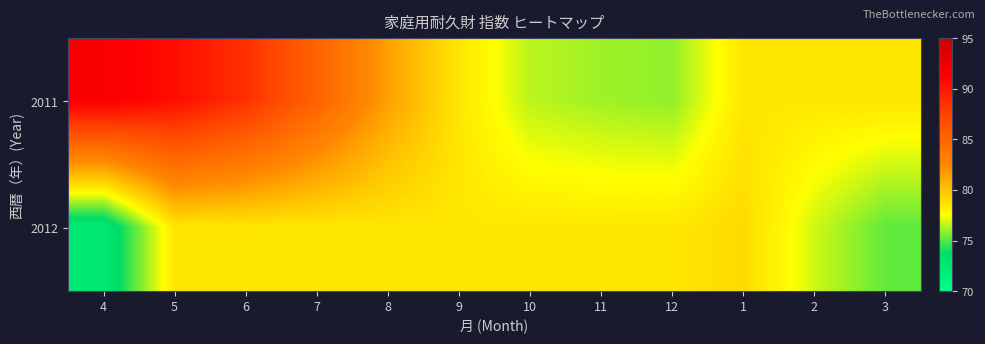

Rank the series by their maximum value, from lowest to highest.

2012, 2011